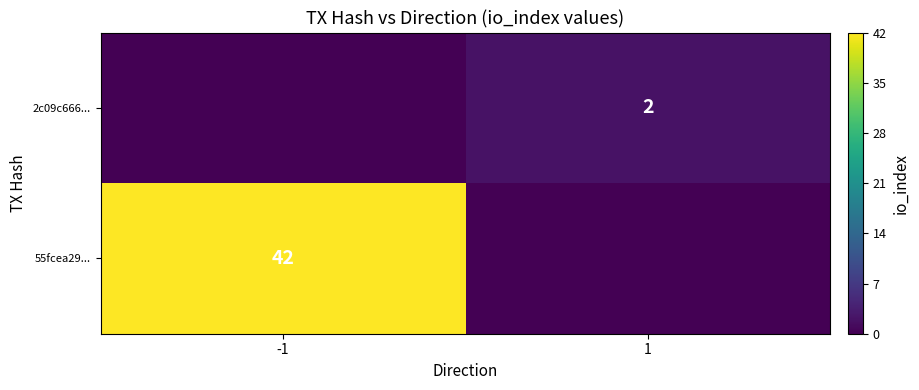

True or false: 2c09c666... has a value of 2 at 1.

True